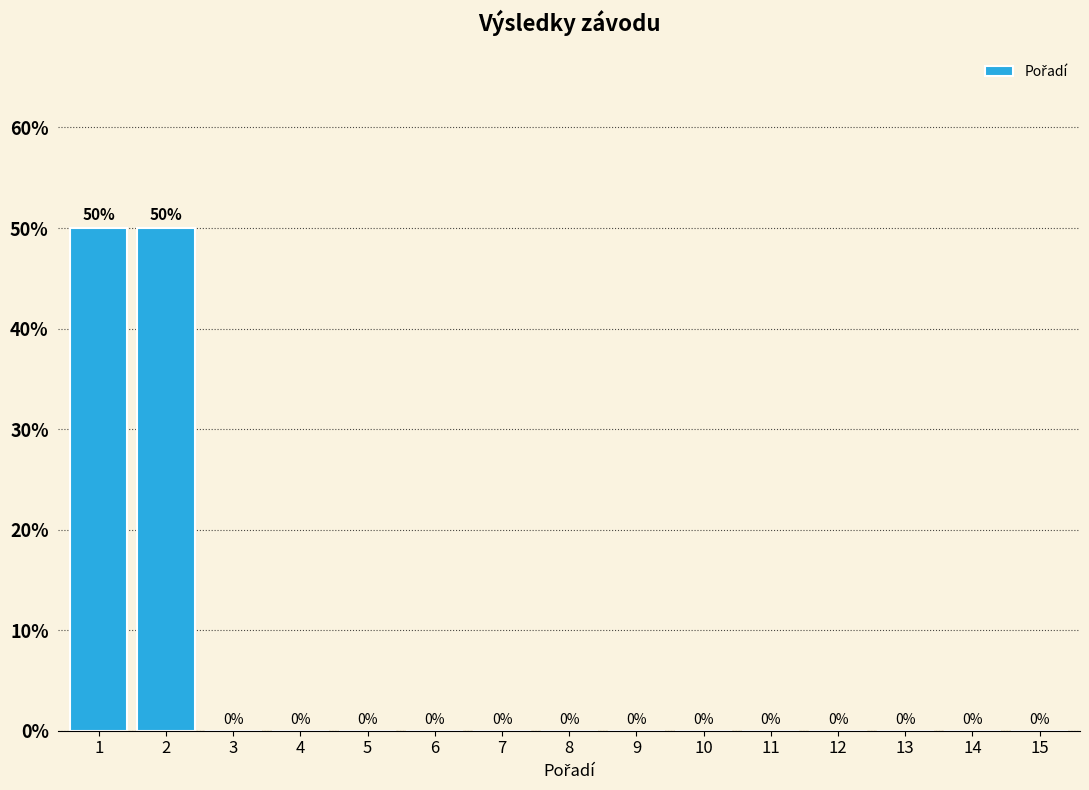

Reading right to left, extract all data points from this chart.

15=0	14=0	13=0	12=0	11=0	10=0	9=0	8=0	7=0	6=0	5=0	4=0	3=0	2=50	1=50